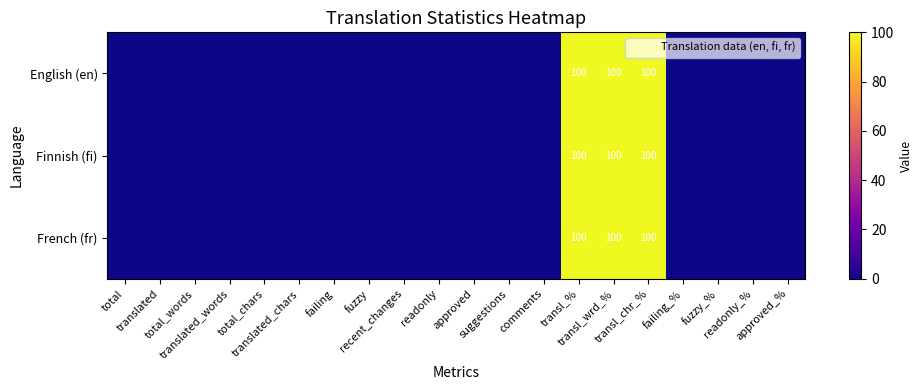

The value of Finnish (fi) at translated_chars is 40. True or false?

False